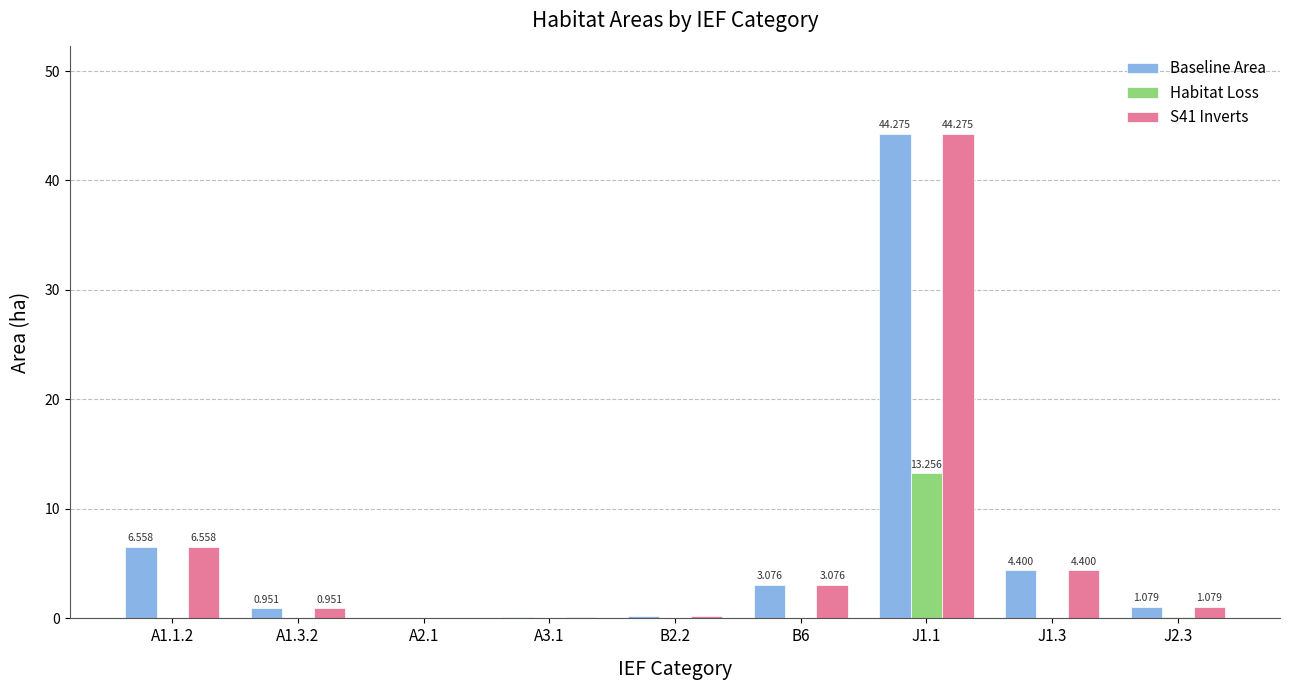

Are the bars horizontal?

No